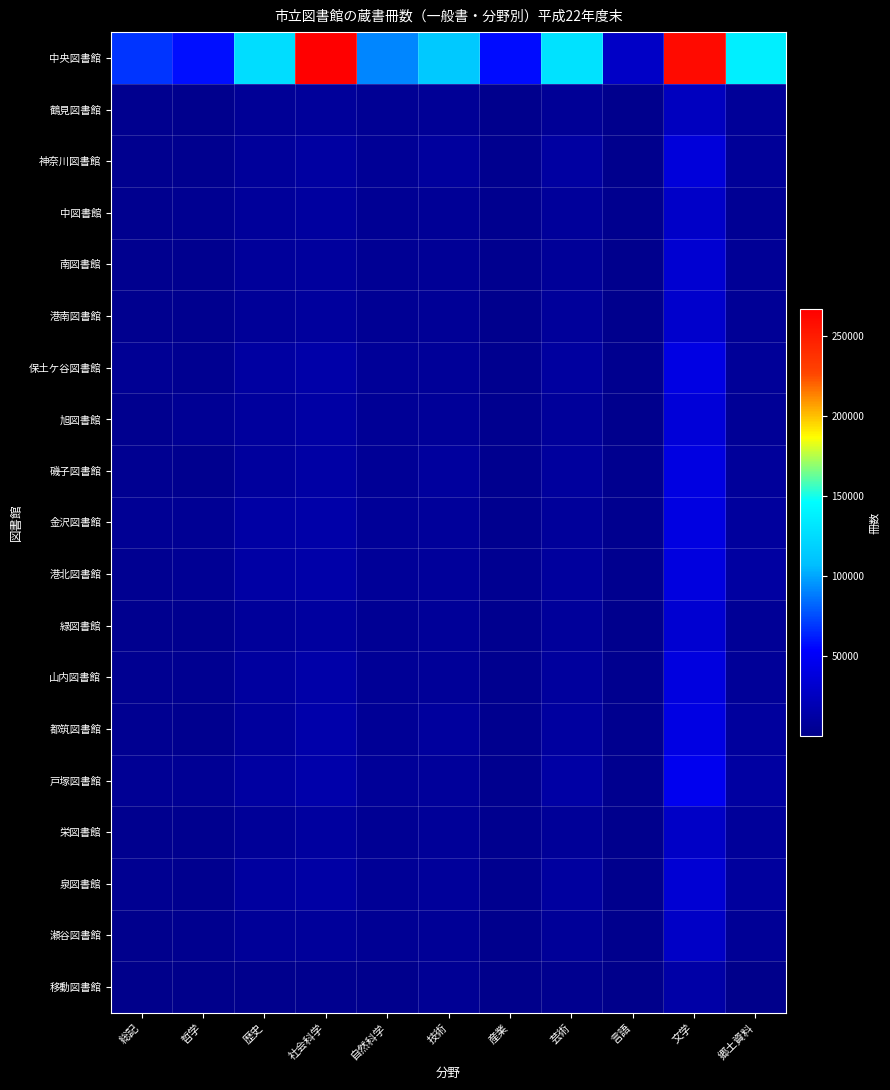

Reading right to left, list all the values displayed in this chart.

中央図書館: 郷土資料=136573	文学=259937	言語=27199	芸術=128593	産業=56376	技術=112779	自然科学=91481	社会科学=266476	歴史=125767	哲学=58077	総記=68053
鶴見図書館: 郷土資料=6563	文学=24284	言語=1771	芸術=6137	産業=1717	技術=5995	自然科学=4336	社会科学=7647	歴史=5806	哲学=1985	総記=2224
神奈川図書館: 郷土資料=6778	文学=37138	言語=1740	芸術=11253	産業=2668	技術=8455	自然科学=5978	社会科学=11239	歴史=7837	哲学=2687	総記=2802
中図書館: 郷土資料=4319	文学=28640	言語=2498	芸術=7897	産業=2318	技術=6237	自然科学=4763	社会科学=10103	歴史=7672	哲学=3185	総記=2907
南図書館: 郷土資料=6073	文学=32415	言語=1854	芸術=7104	産業=2219	技術=5798	自然科学=4919	社会科学=9133	歴史=7372	哲学=2365	総記=2715
港南図書館: 郷土資料=6107	文学=30676	言語=1469	芸術=7379	産業=1872	技術=5898	自然科学=4238	社会科学=9257	歴史=6655	哲学=2592	総記=2643
保土ケ谷図書館: 郷土資料=7161	文学=41101	言語=2212	芸術=9581	産業=2799	技術=7021	自然科学=6488	社会科学=13791	歴史=10447	哲学=3959	総記=4419
旭図書館: 郷土資料=5219	文学=35628	言語=1953	芸術=8215	産業=2139	技術=6563	自然科学=5761	社会科学=11716	歴史=8536	哲学=4202	総記=2722
磯子図書館: 郷土資料=7915	文学=39702	言語=2171	芸術=9356	産業=2951	技術=8519	自然科学=6172	社会科学=11800	歴史=9098	哲学=2956	総記=3126
金沢図書館: 郷土資料=8616	文学=40227	言語=2625	芸術=7617	産業=2696	技術=7566	自然科学=6768	社会科学=14403	歴史=12286	哲学=4932	総記=4650
港北図書館: 郷土資料=11371	文学=38688	言語=2547	芸術=9218	産業=3154	技術=7745	自然科学=6495	社会科学=13775	歴史=12099	哲学=4315	総記=4109
緑図書館: 郷土資料=5849	文学=32975	言語=1782	芸術=7303	産業=2314	技術=7233	自然科学=5024	社会科学=10003	歴史=7504	哲学=2400	総記=2553
山内図書館: 郷土資料=7041	文学=38862	言語=2186	芸術=9254	産業=2466	技術=7274	自然科学=5570	社会科学=13841	歴史=9590	哲学=3182	総記=3763
都筑図書館: 郷土資料=8434	文学=41022	言語=2286	芸術=10266	産業=2447	技術=8601	自然科学=6012	社会科学=14639	歴史=8442	哲学=3049	総記=3133
戸塚図書館: 郷土資料=11328	文学=46243	言語=2300	芸術=12151	産業=2968	技術=7816	自然科学=6838	社会科学=15575	歴史=10425	哲学=4671	総記=4518
栄図書館: 郷土資料=7342	文学=27818	言語=1719	芸術=7099	産業=2351	技術=6777	自然科学=5155	社会科学=9975	歴史=7019	哲学=2783	総記=2772
泉図書館: 郷土資料=8368	文学=33891	言語=1845	芸術=10277	産業=2527	技術=7726	自然科学=5403	社会科学=11560	歴史=9411	哲学=2734	総記=3282
瀬谷図書館: 郷土資料=5362	文学=27569	言語=1462	芸術=6534	産業=1842	技術=5784	自然科学=4203	社会科学=7397	歴史=6724	哲学=2584	総記=1988
移動図書館: 郷土資料=3	文学=13122	言語=244	芸術=2409	産業=775	技術=4810	自然科学=1416	社会科学=2106	歴史=1539	哲学=438	総記=225